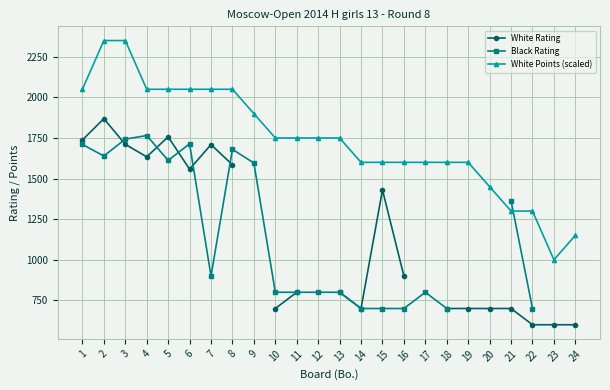

How many times do Black Rating and White Rating cross each other?

5